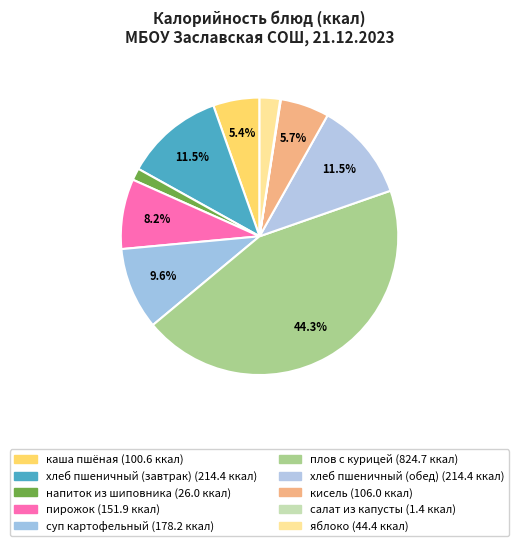

Count the number of slices in the pie.

10